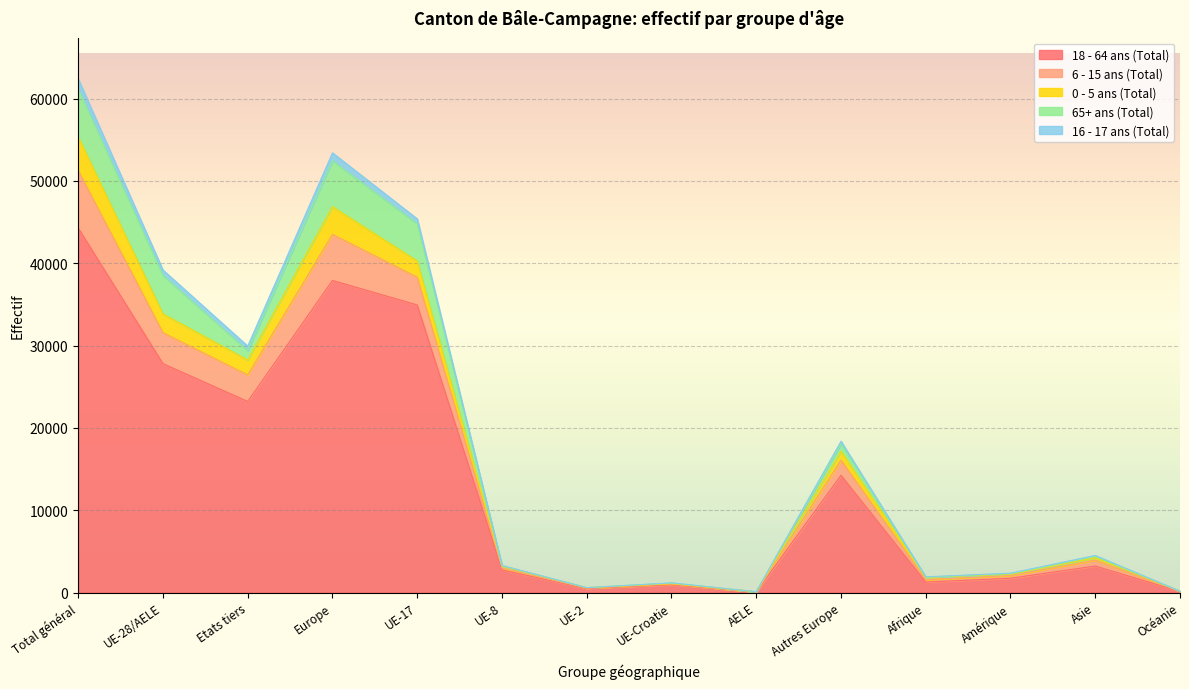

True or false: 6 - 15 ans (Total) and 16 - 17 ans (Total) cross at least once.

False